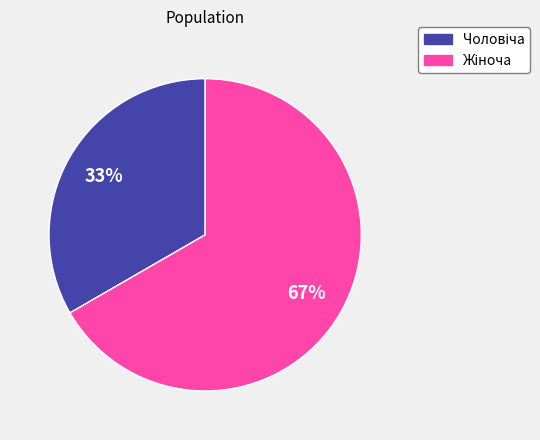

How many slices are in this pie chart?

2